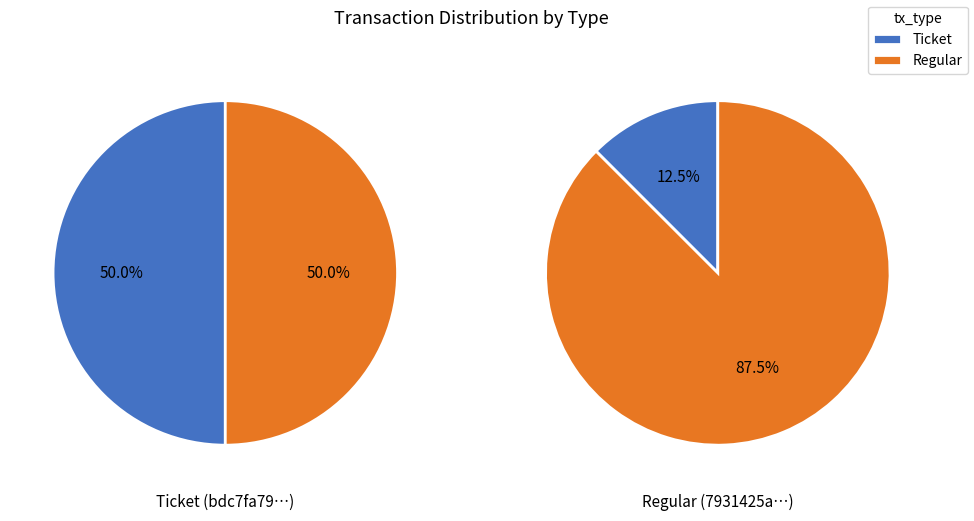

Do Ticket and Regular together represent more than half of the pie?

Yes